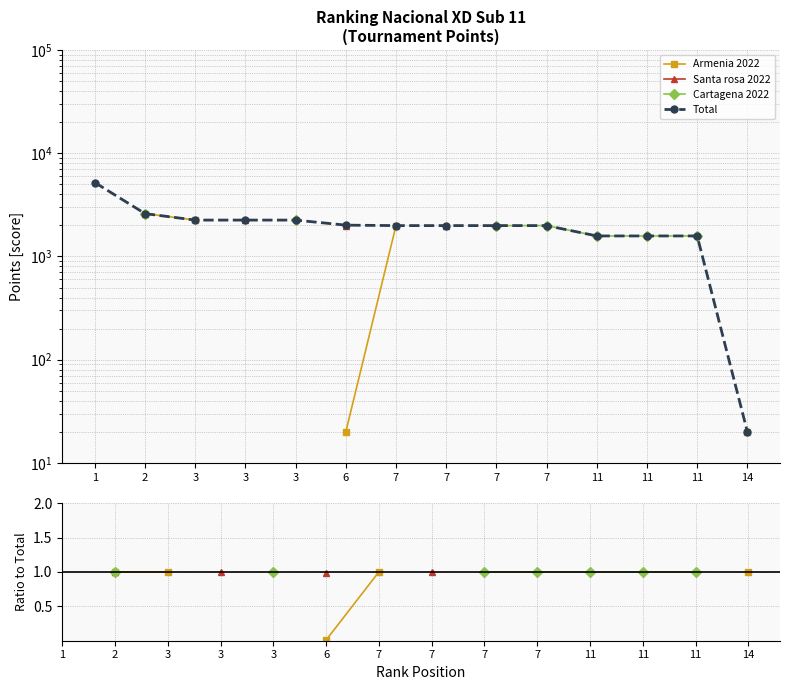

Does the chart have visible grid lines?

Yes